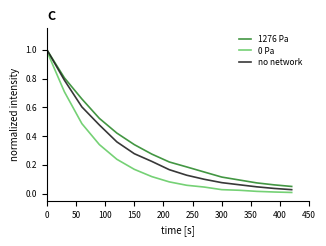

How many lines are shown in the chart?

3